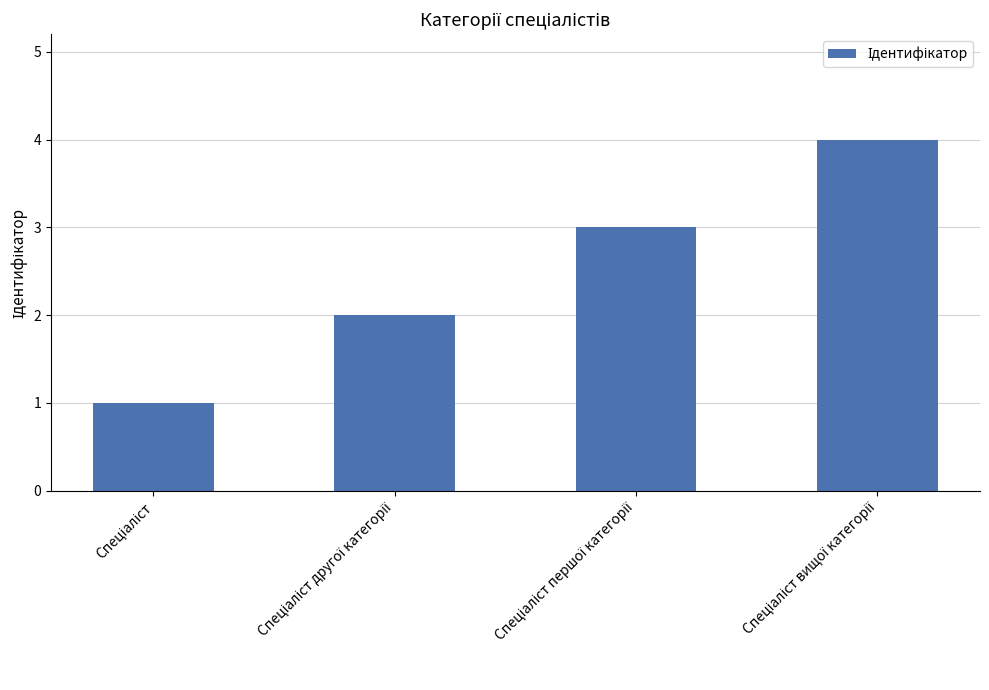

What is the sum of all values?

10